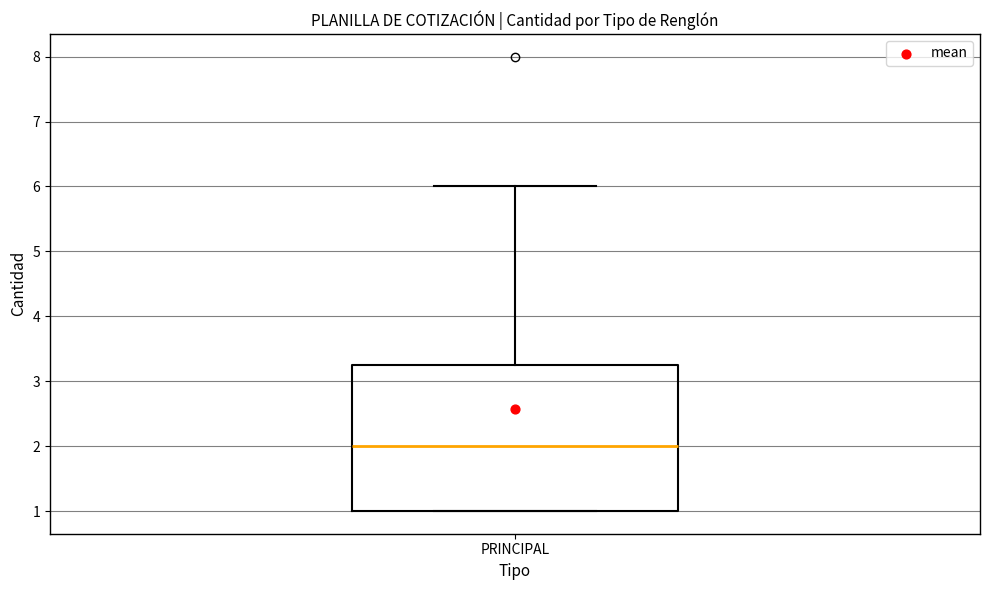

Transcribe this box plot: give where the median line is, the range the box spans, and where the two whiskers end, as read against the y-axis. The values are not printed on the chart, so give them approximately, as read against the axis.

median 2.0, box 1.0 to 3.3, whiskers 1.0 to 6.0